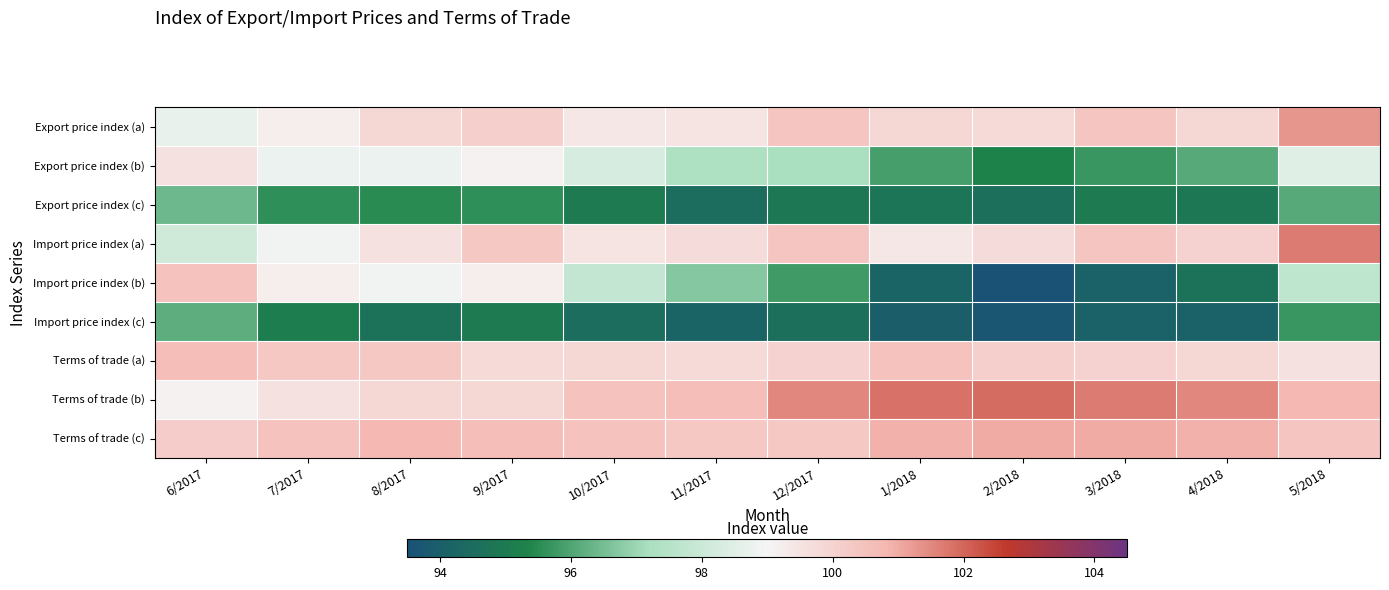

At which category is the sum across all series the highest?

5/2018